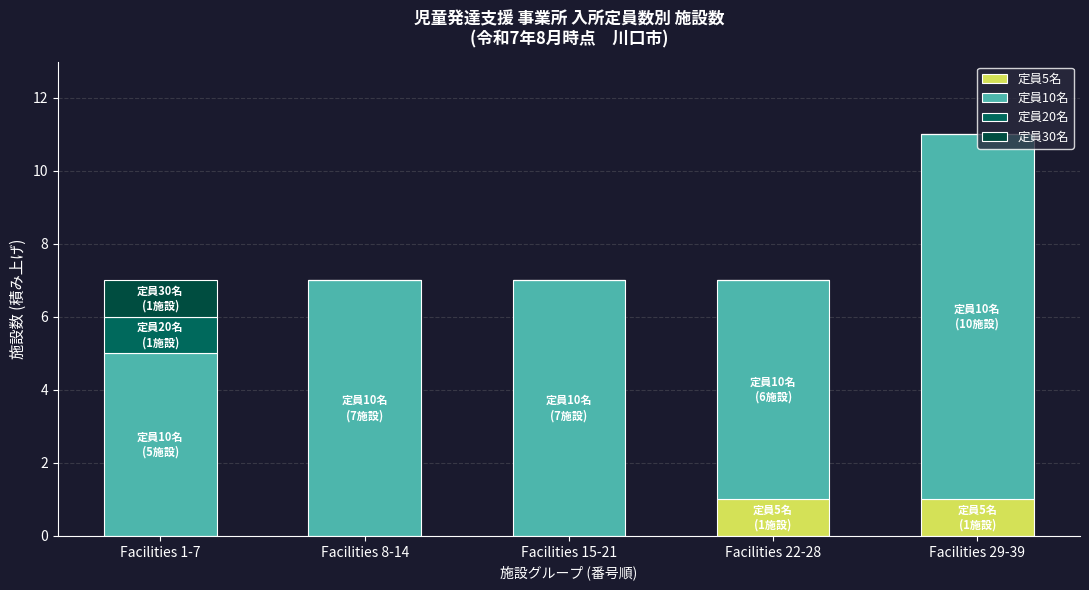

Which has a higher value, Facilities 8-14 or Facilities 1-7?

Facilities 8-14